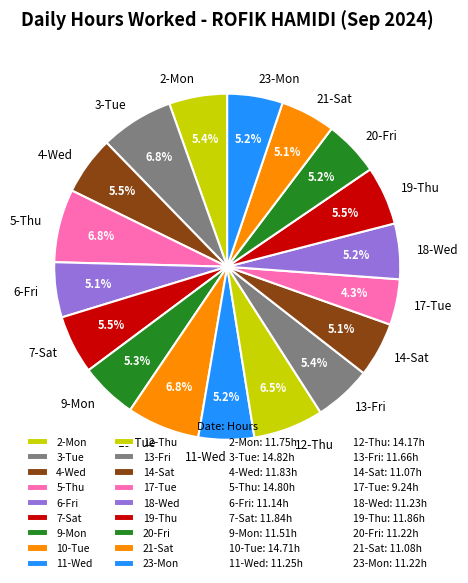

Is there a majority slice in this chart?

No